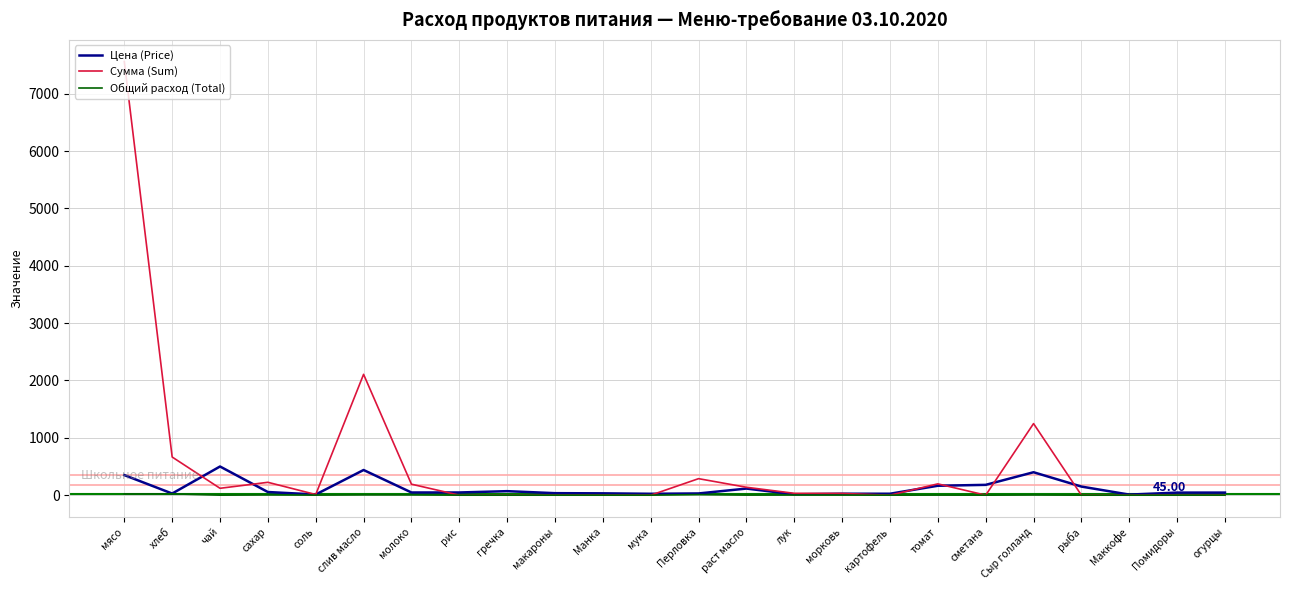

At which category does Сумма (Sum) reach its first local valley?

чай